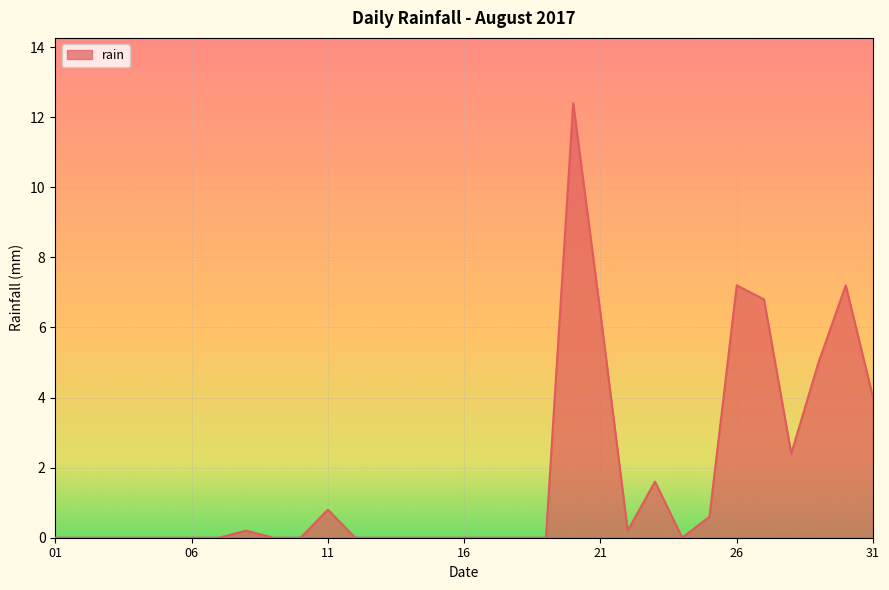

What is the greatest value displayed?

12.4